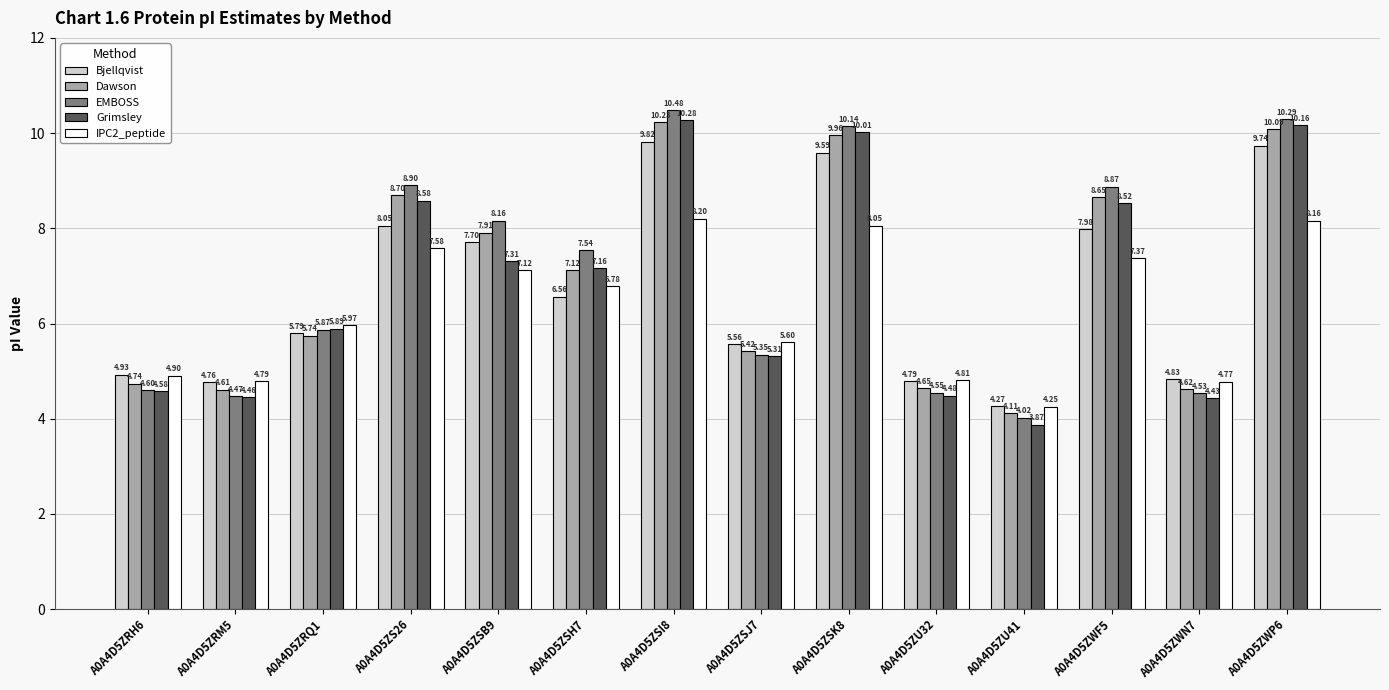

Is the value of IPC2_peptide at A0A4D5ZRH6 greater than the value of Bjellqvist at A0A4D5ZRQ1?

No